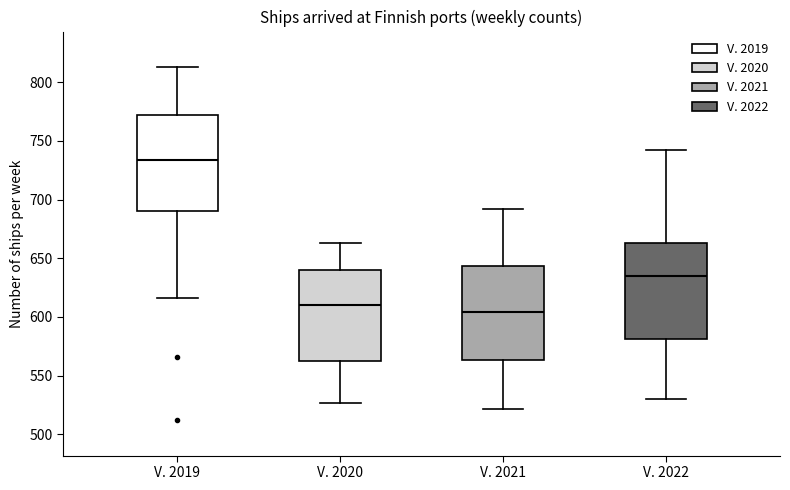

Reading left to right, transcribe this box plot: for each box, give where its median line is, the range the box spans, and where its two whiskers end, as read against the y-axis. The values are not printed on the chart, so give them approximately, as read against the axis.

V. 2019: median 735, box 690 to 770, whiskers 615 to 815
V. 2020: median 610, box 565 to 640, whiskers 525 to 665
V. 2021: median 605, box 565 to 645, whiskers 520 to 690
V. 2022: median 635, box 580 to 665, whiskers 530 to 740